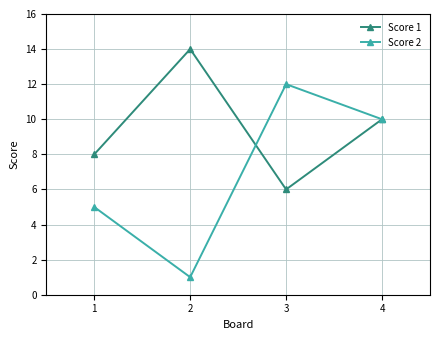

How many lines are shown in the chart?

2